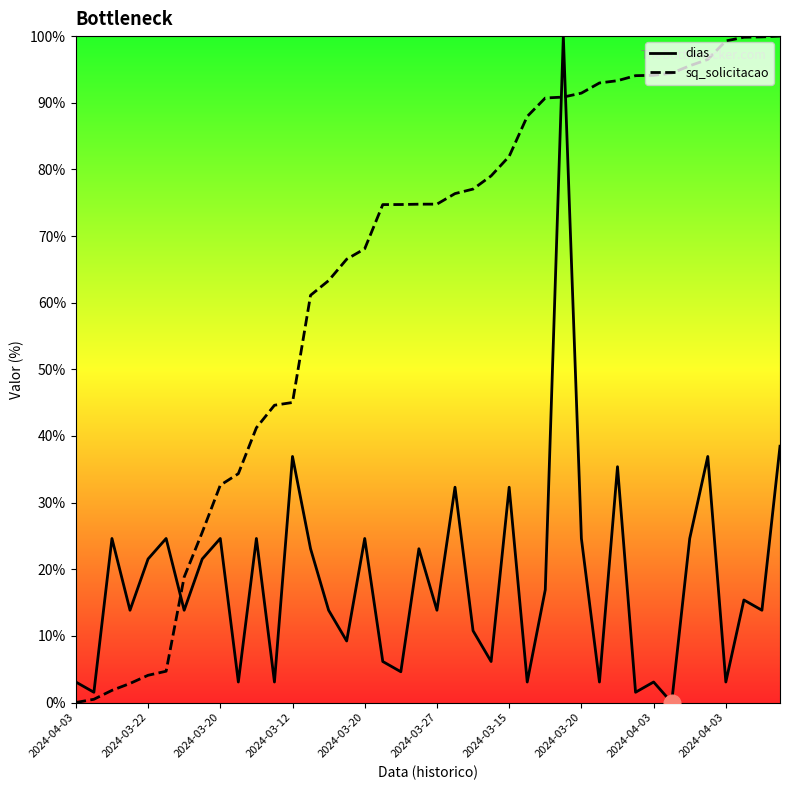

At which label does dias reach its minimum?

33